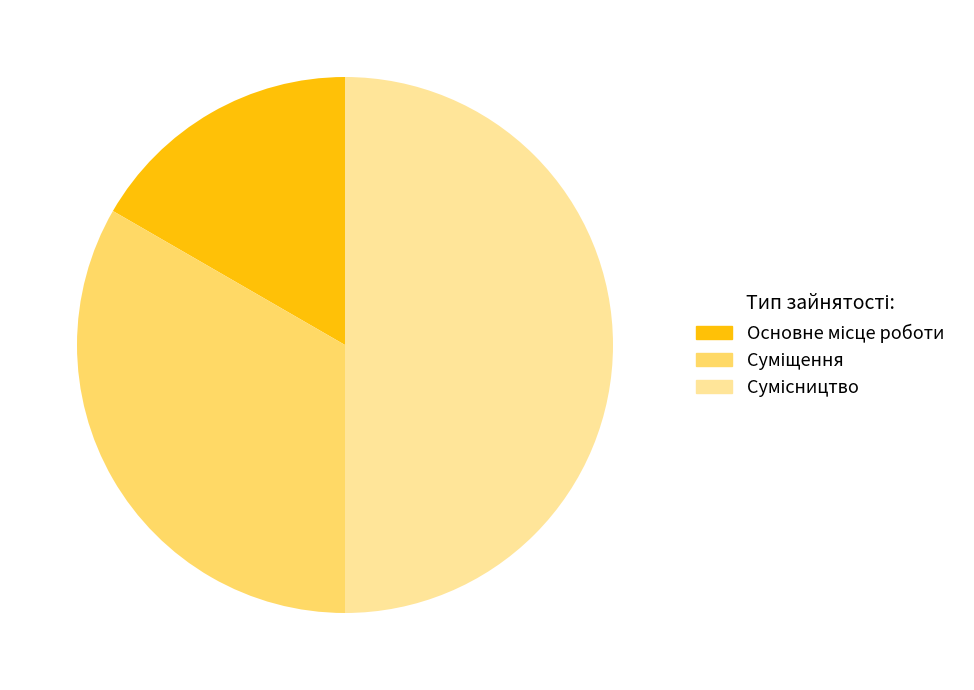

To the nearest percent, what is the difference between the largest and smallest slice percentages?

33%